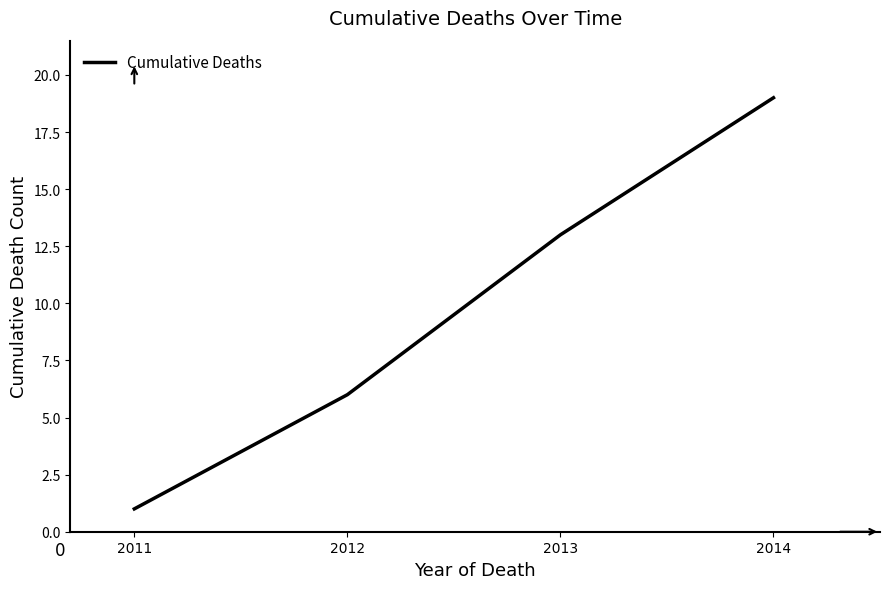

Does the chart have visible grid lines?

No